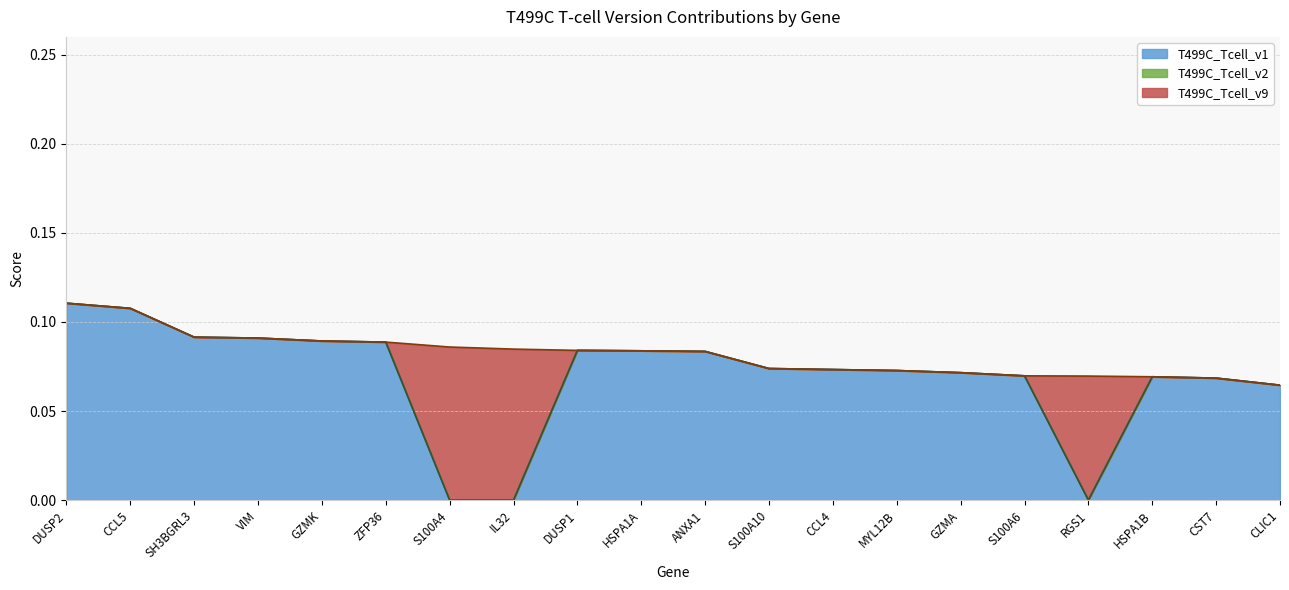

Is the value of T499C_Tcell_v2 at IL32 greater than the value of T499C_Tcell_v1 at IL32?

No